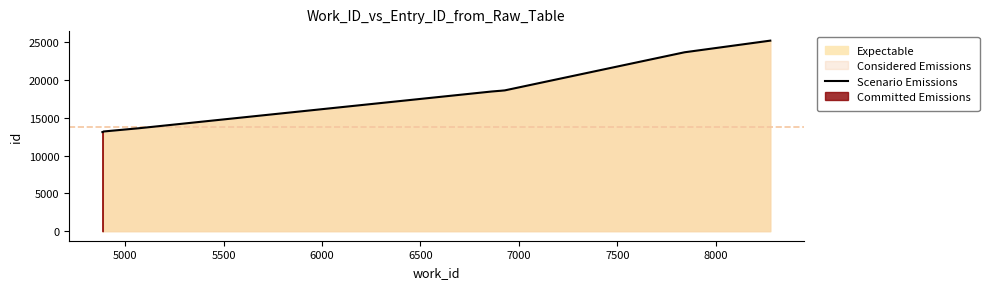

What is the label of the 6th point from the left?

7000